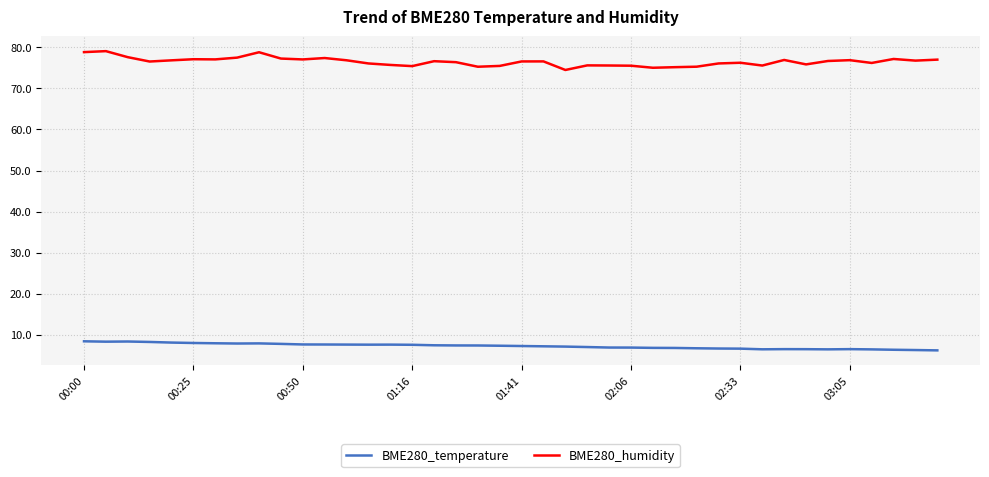

List the series in order of their peak value, lowest first.

BME280_temperature, BME280_humidity